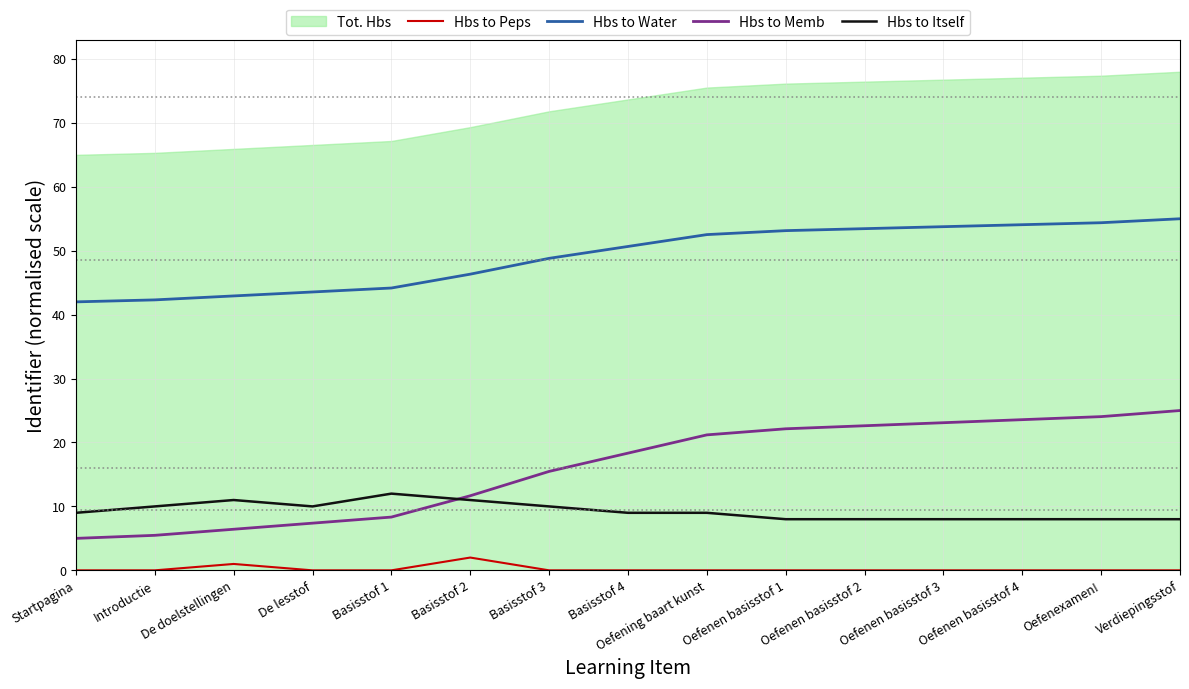

What is the maximum value for Hbs to Itself?

12.0